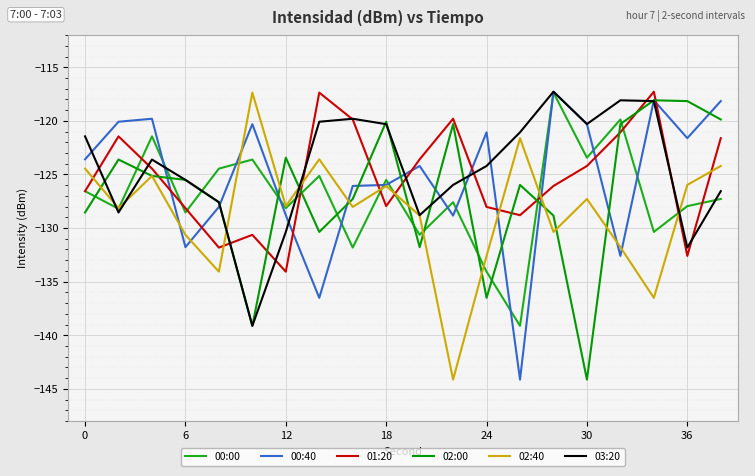

What is the lowest value of the 00:00 series?

-139.1